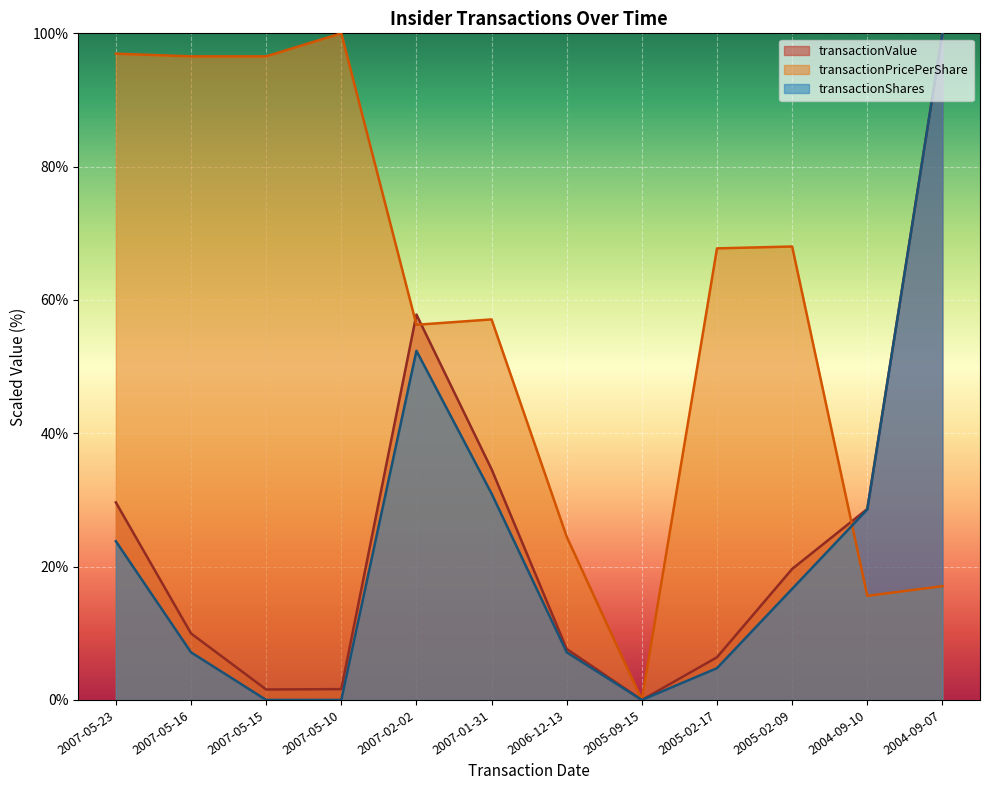

Which series has the largest total across all categories?

transactionPricePerShare